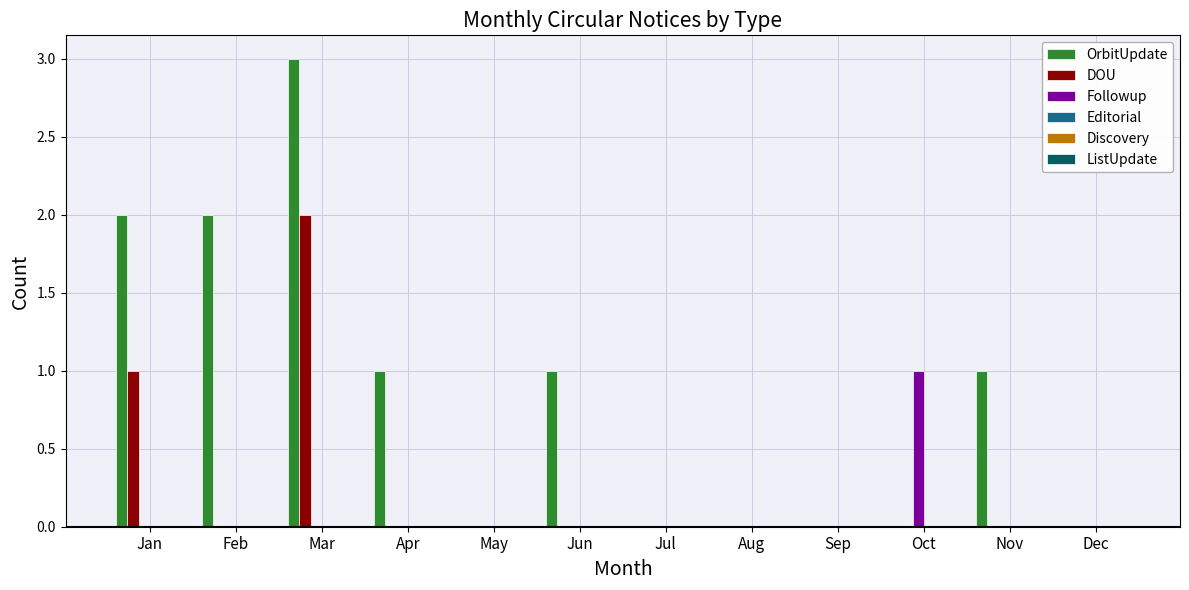

What is the sum of the DOU values at Mar and Aug?

2